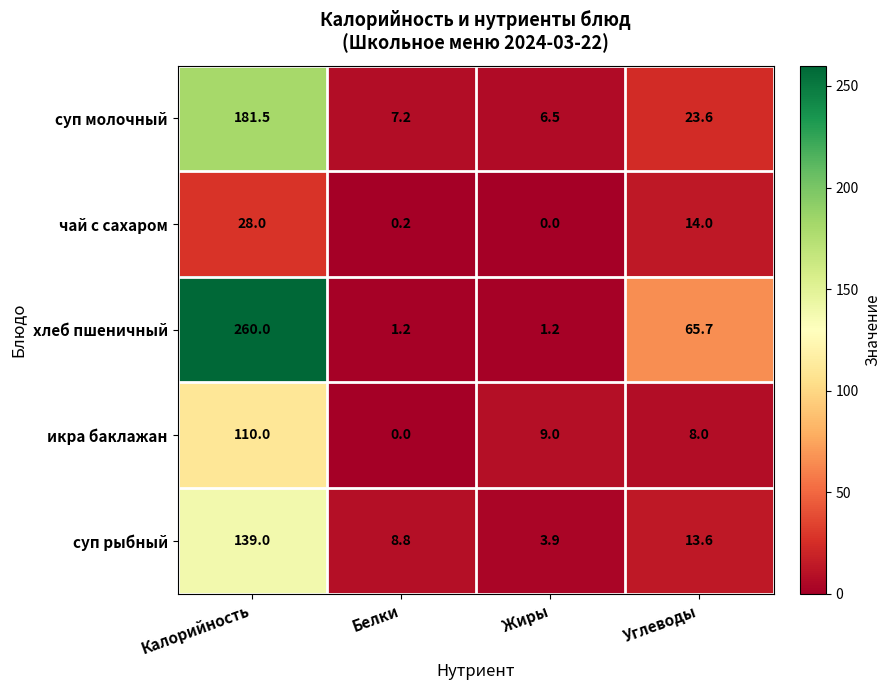

What is the sum of all чай с сахаром values?

42.2